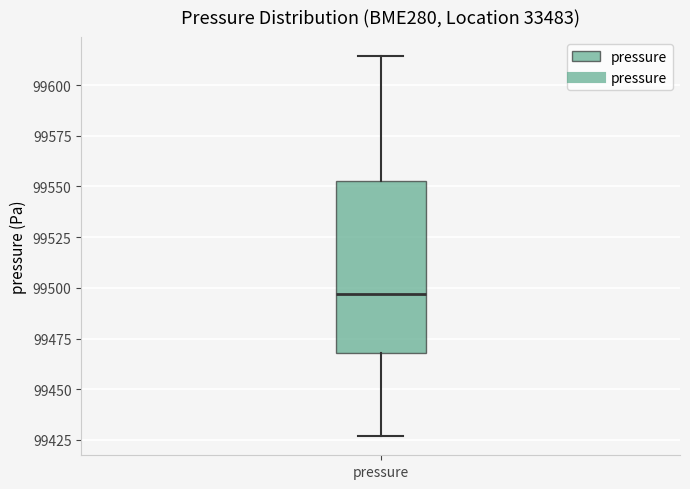

Where does the upper whisker of the box for pressure end on the y-axis? The values are not printed on the chart, so give them approximately, as read against the axis.

99615